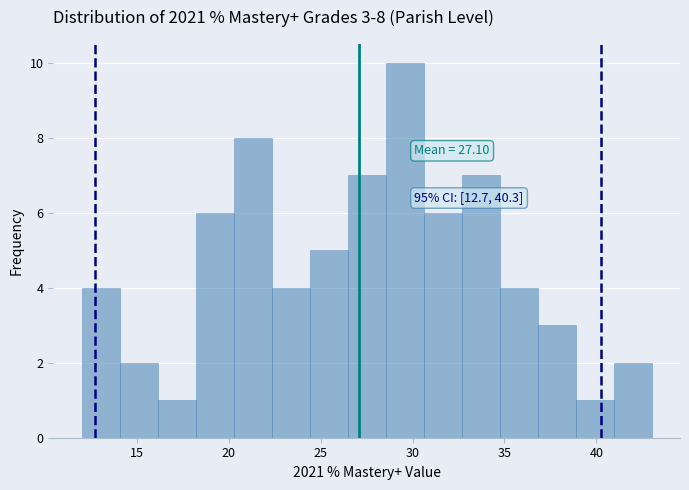

Over which range of the x-axis is the bar tallest?

28.5 to 30.5